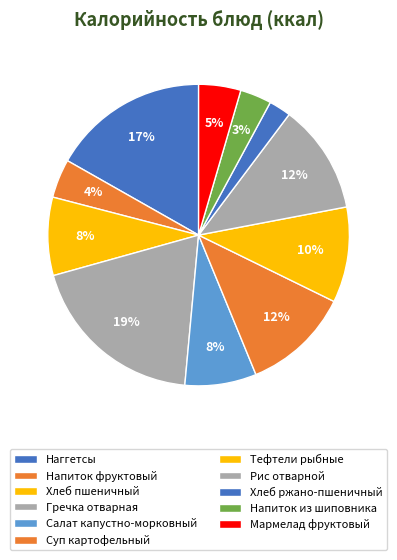

The Суп картофельный slice represents 12% of the pie. True or false?

True